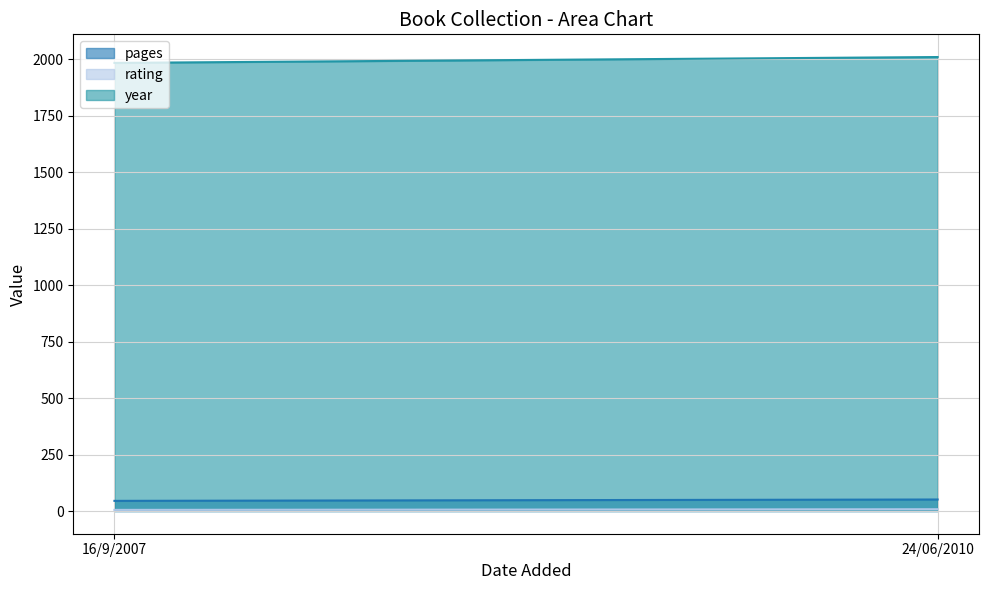

What is the difference between the maximum and minimum values in the rating series?

3